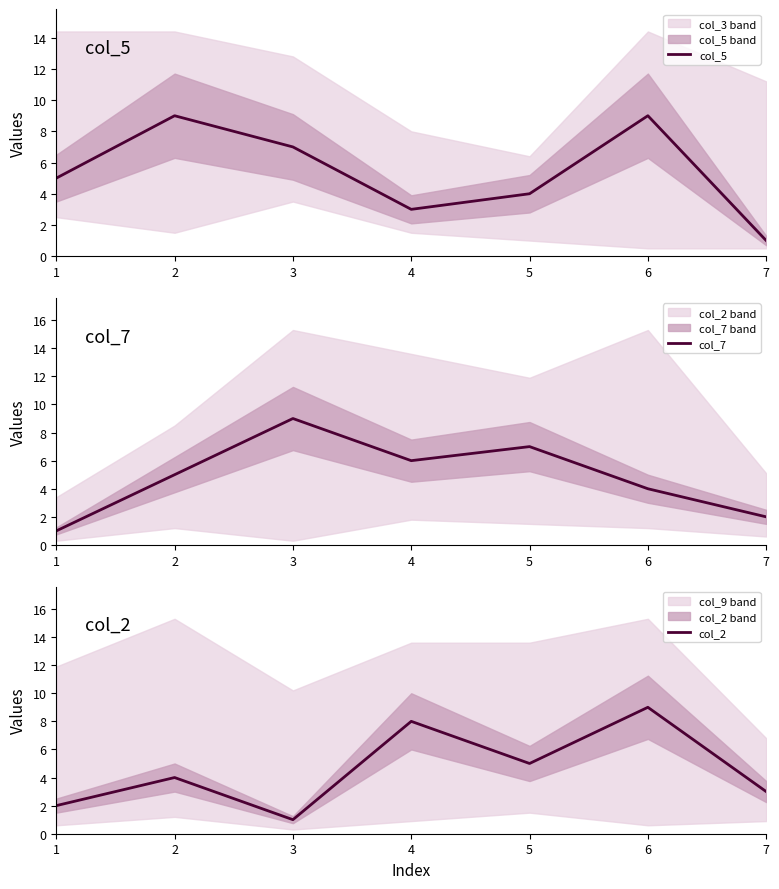

True or false: col_5 has more than 1 points higher than both neighbors.

True